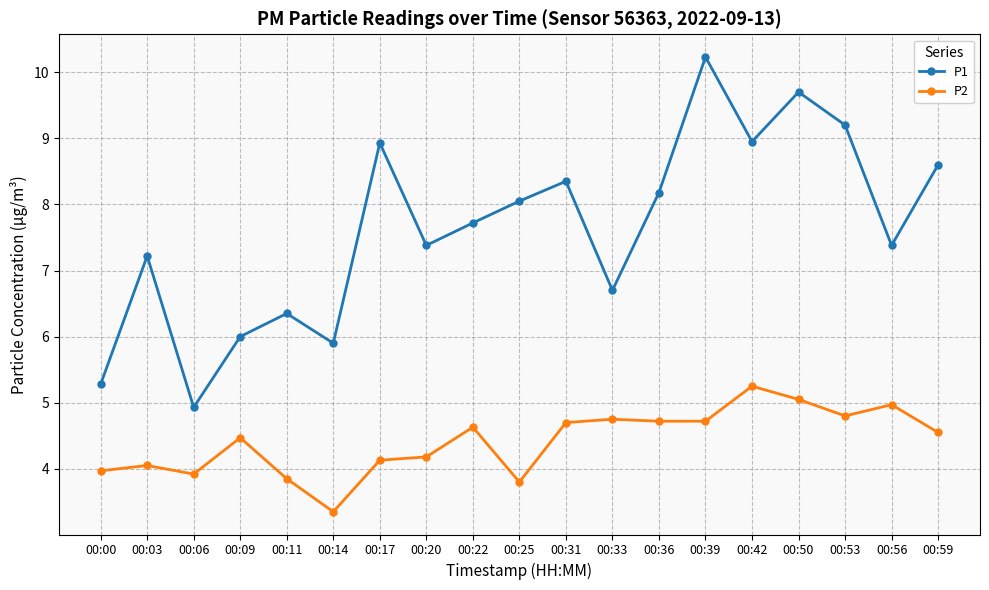

What value does the P2 series have at 00:09?

4.5